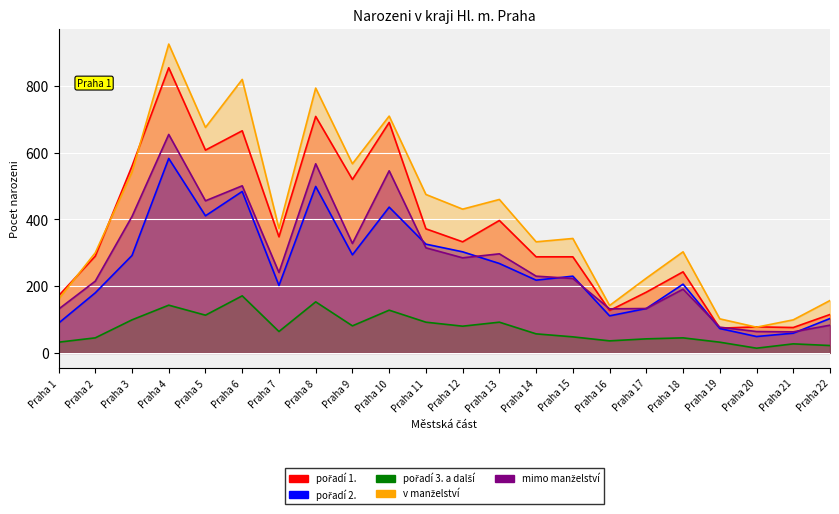

What is the maximum value shown in the chart?

926